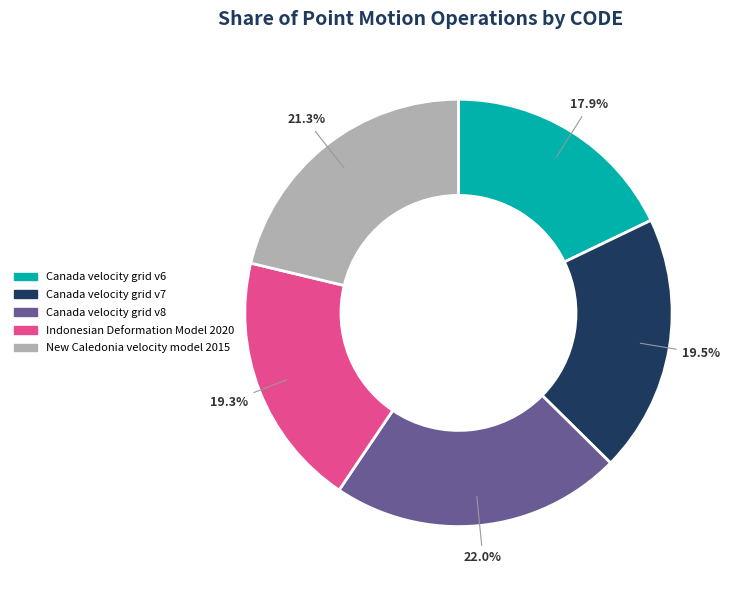

The Canada velocity grid v7 slice represents 7% of the pie. True or false?

False